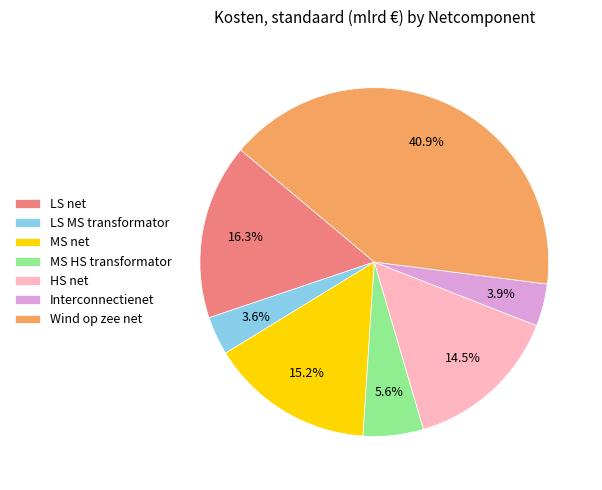

What is the total percentage of HS net and MS net?

29.7%